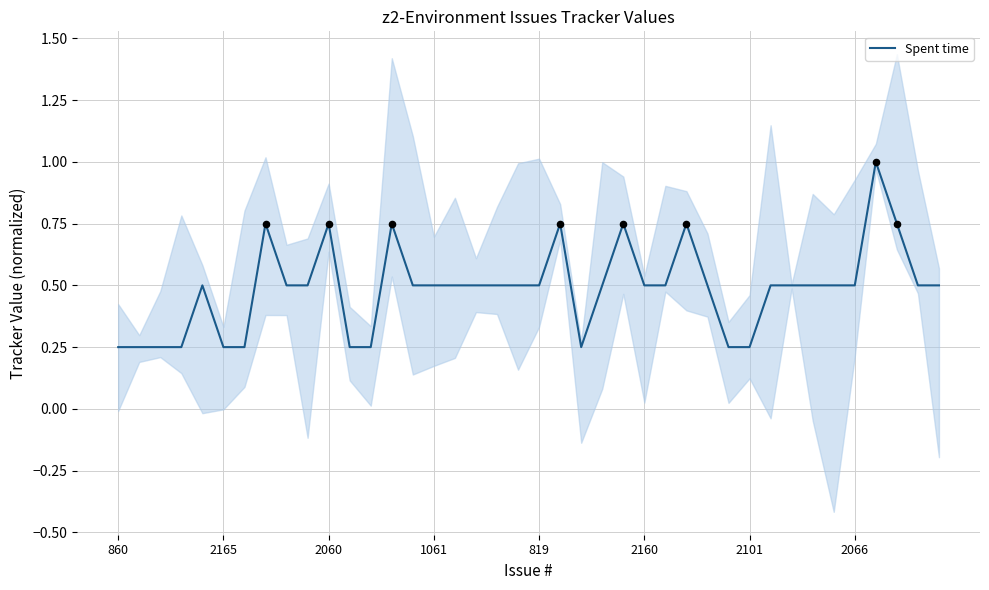

The Spent time series shows 1.1 at 2060. True or false?

False